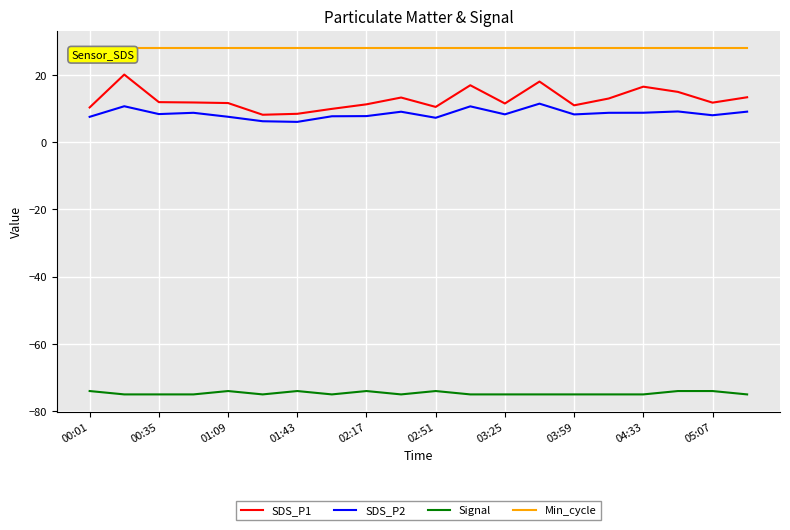

Rank the series by their maximum value, from highest to lowest.

Min_cycle, SDS_P1, SDS_P2, Signal